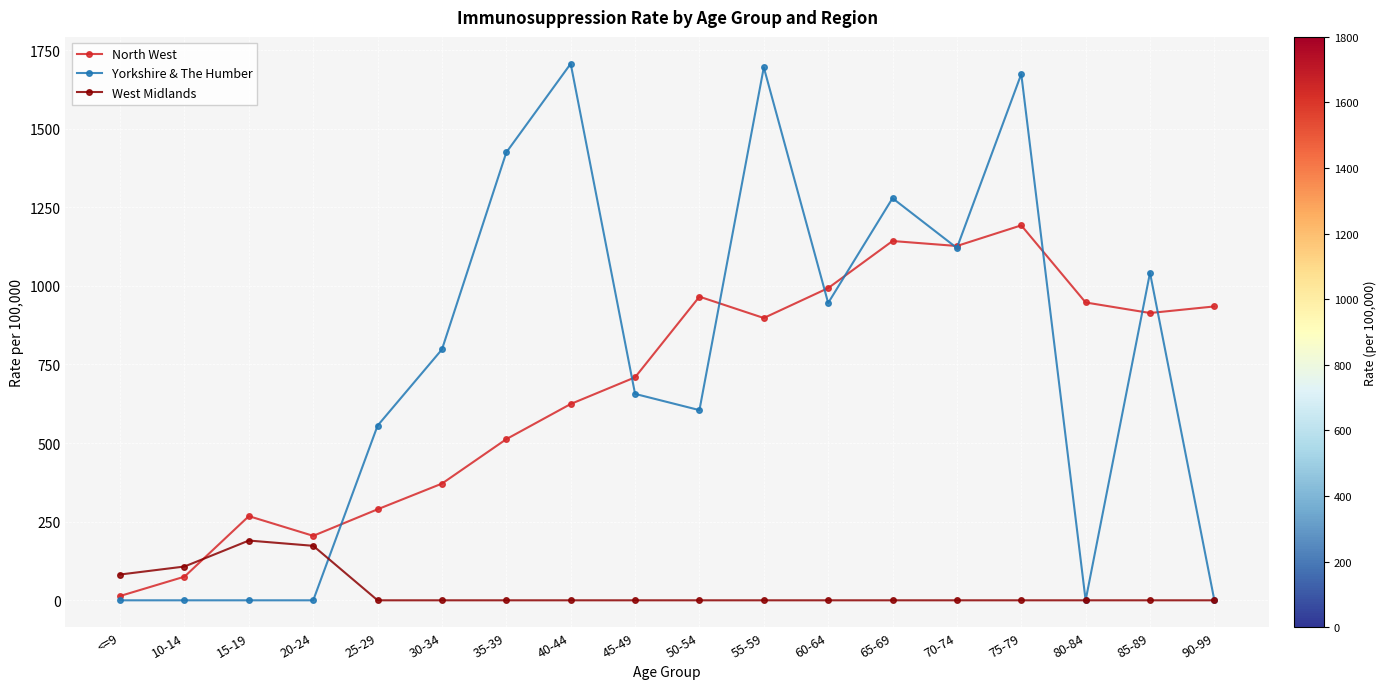

True or false: Yorkshire & The Humber has a value of 122.7 at 50-54.

False